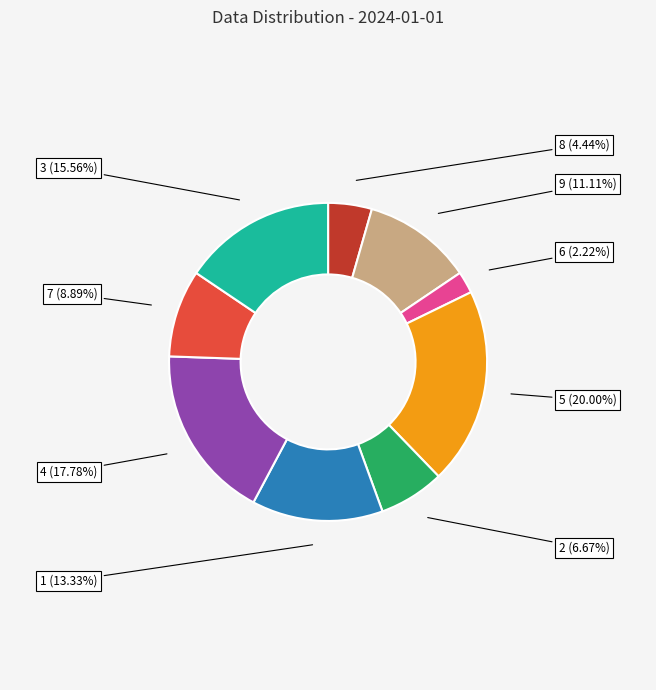

How many segments does this pie chart have?

9